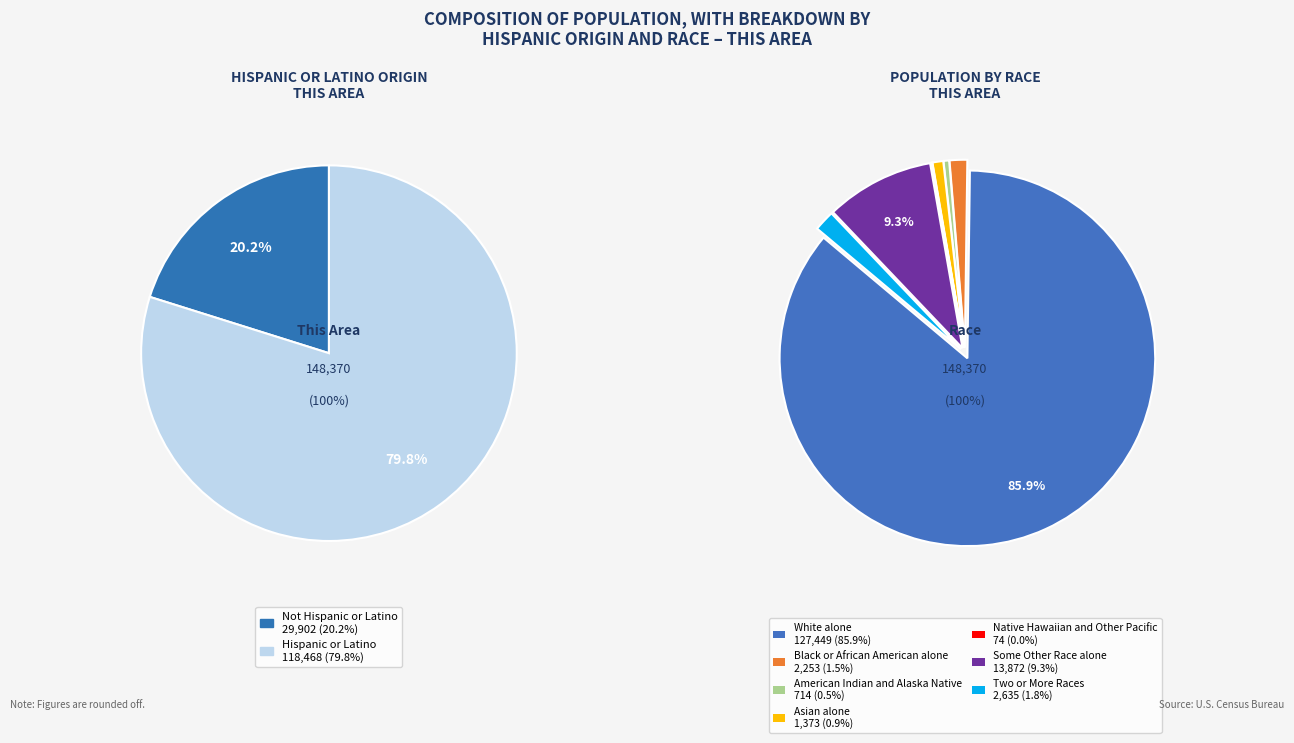

How many slices are in this pie chart?

7